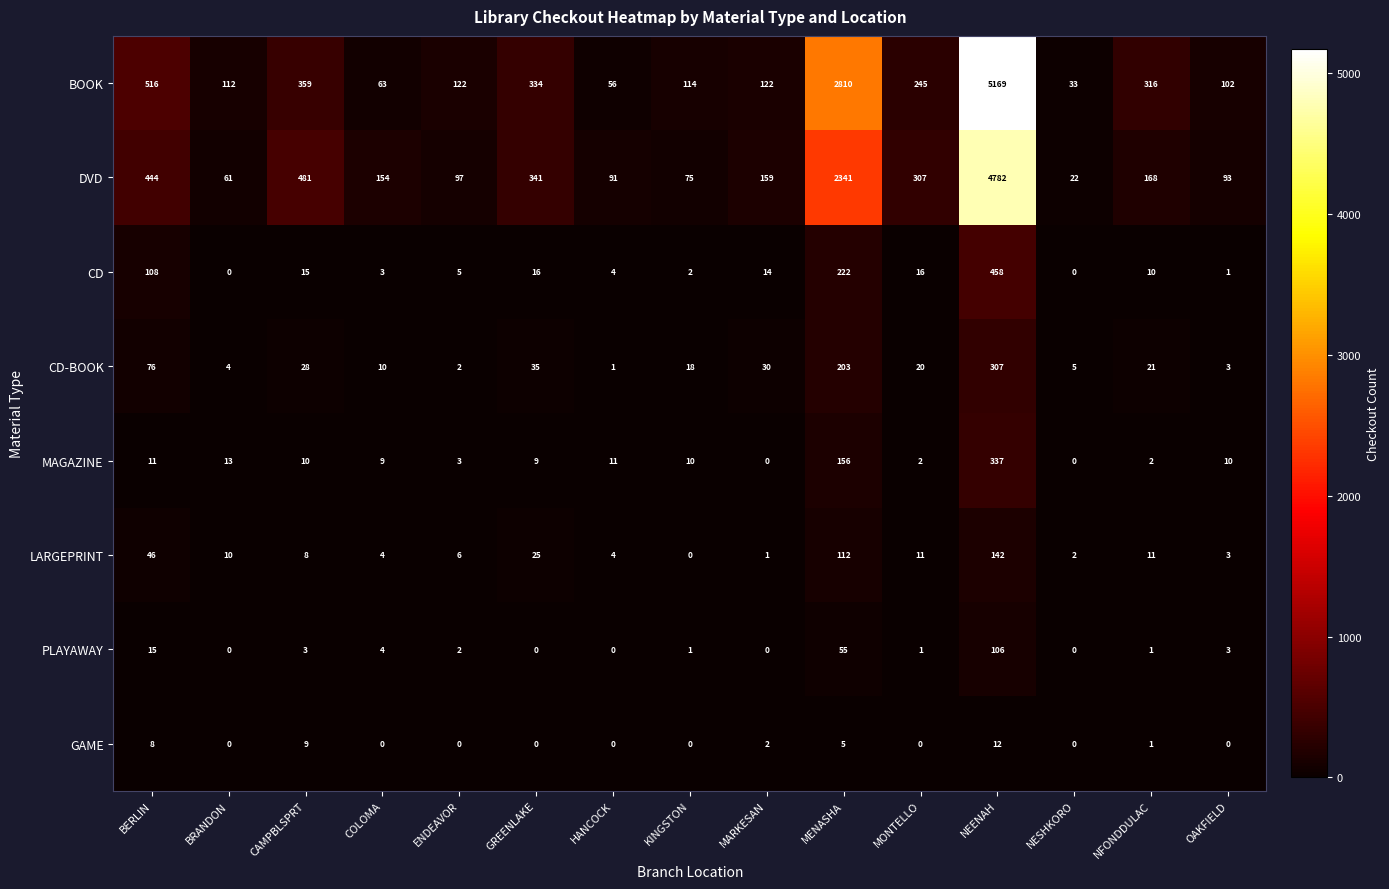

Between BRANDON and CAMPBLSPRT, which series saw the biggest shift?

DVD